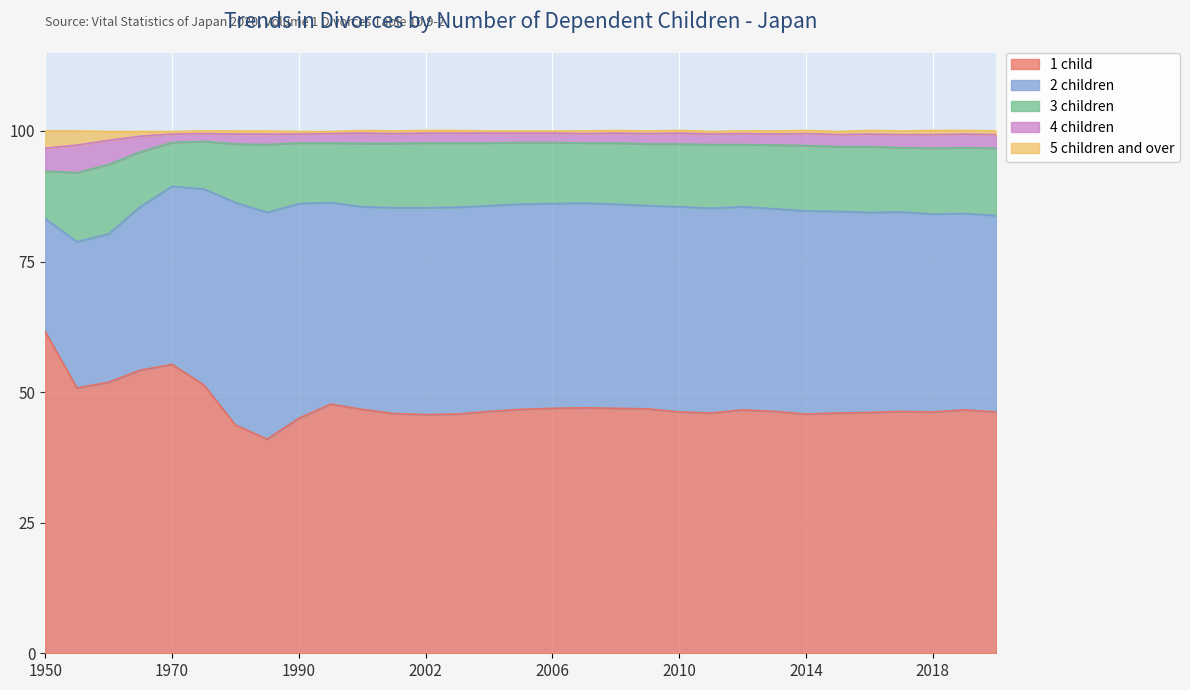

True or false: 4 children and 5 children and over cross at least once.

False